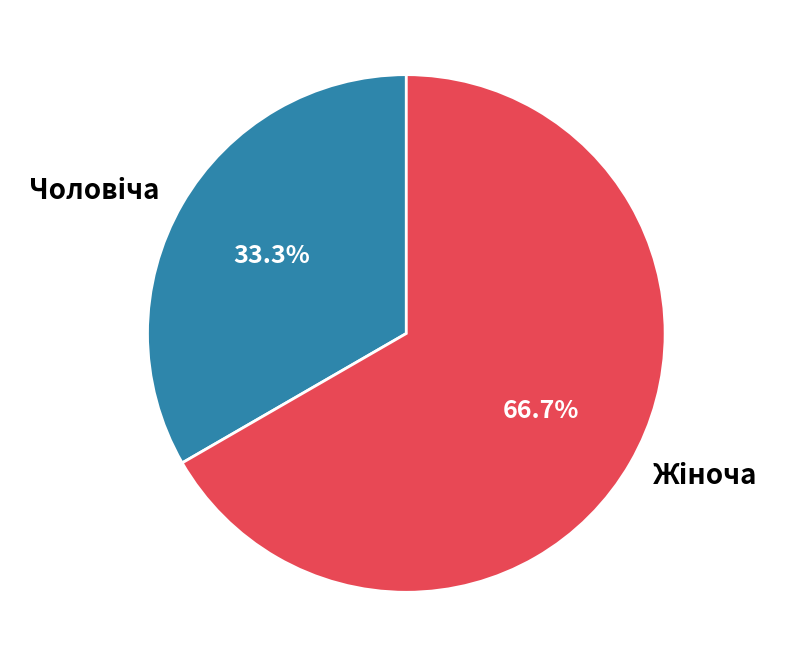

Does any single category account for the majority?

Yes